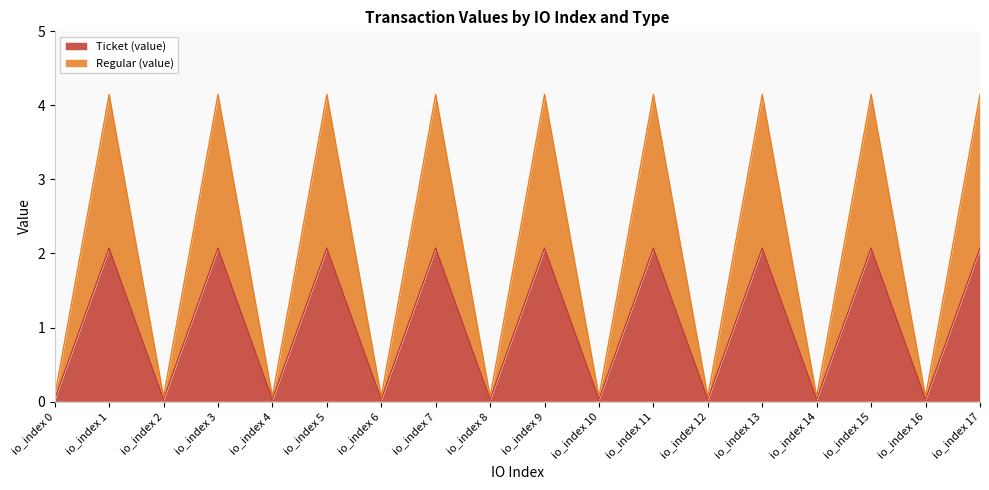

At how many categories does at least one series exceed 2?

9